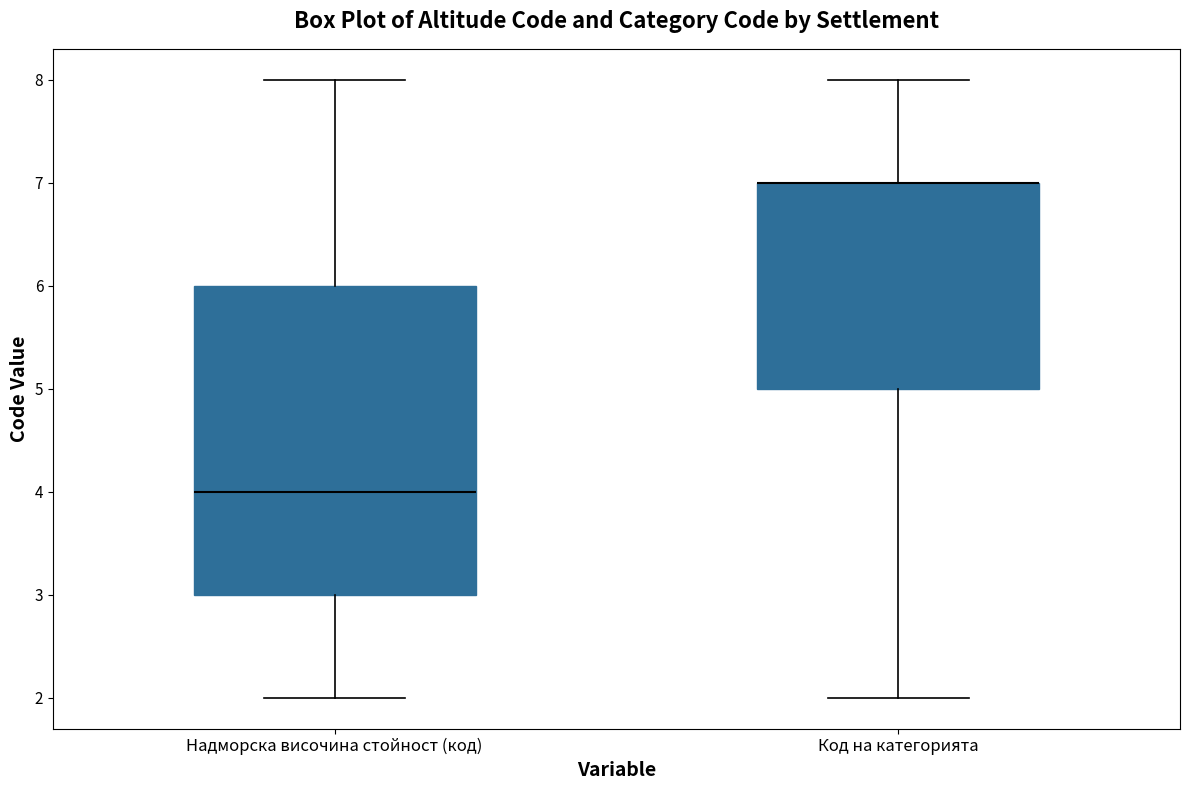

Reading left to right, read every box against the y-axis: the position of its median line, the range the box covers, and the ends of its whiskers. The values are not printed on the chart, so give them approximately, as read against the axis.

Надморска височина стойност (код): median 4, box 3 to 6, whiskers 2 to 8
Код на категорията: median 7 (drawn on the box's upper edge), box 5 to 7, whiskers 2 to 8